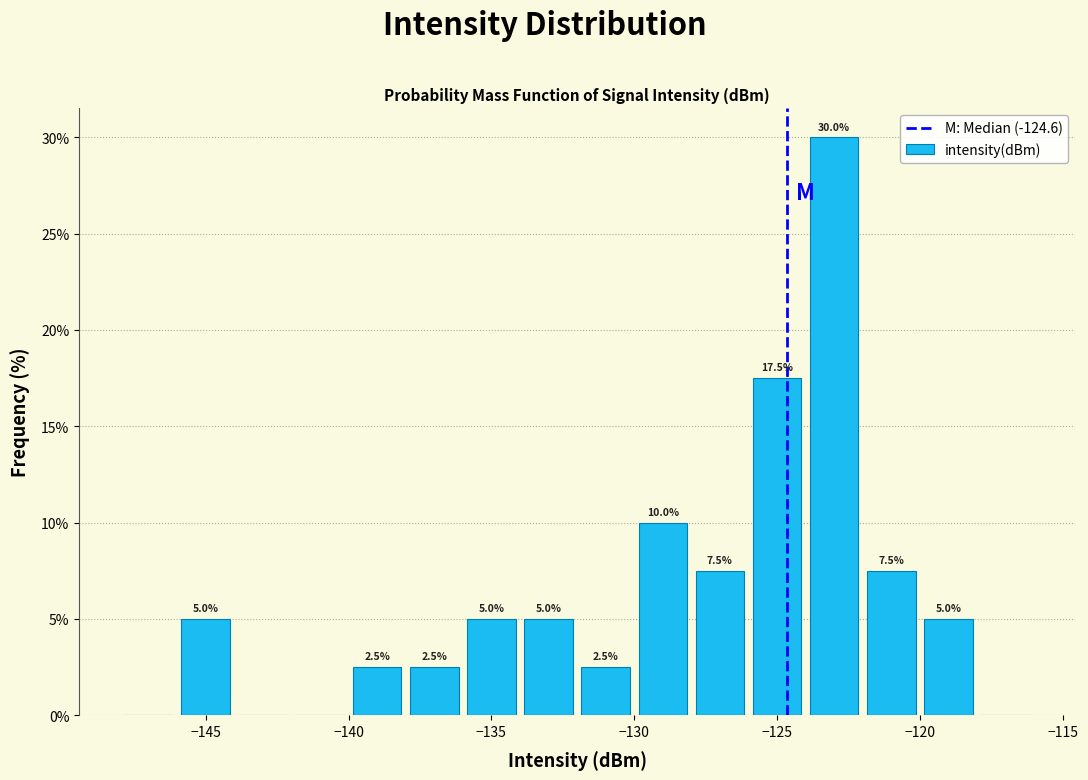

Which range on the x-axis has the tallest bar?

-124 to -122